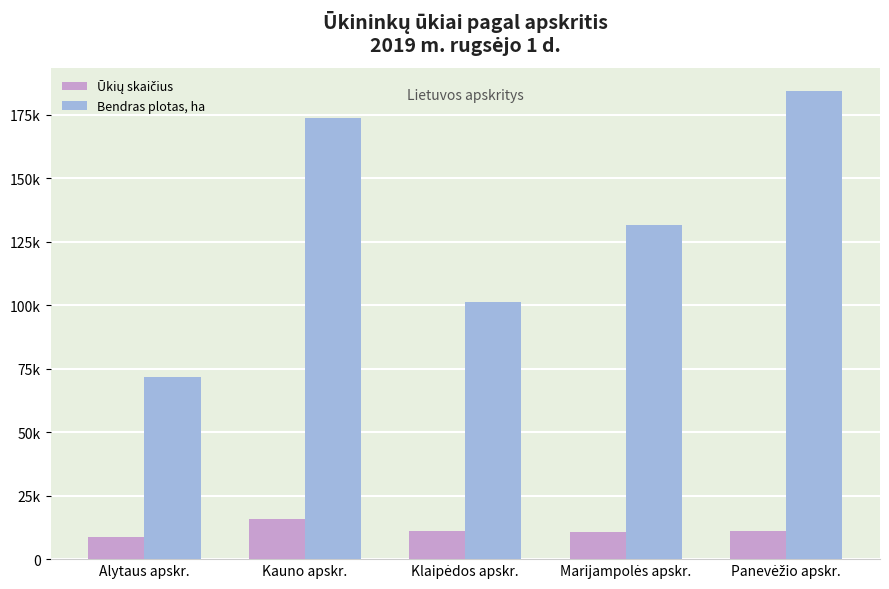

Does the chart contain stacked bars?

No